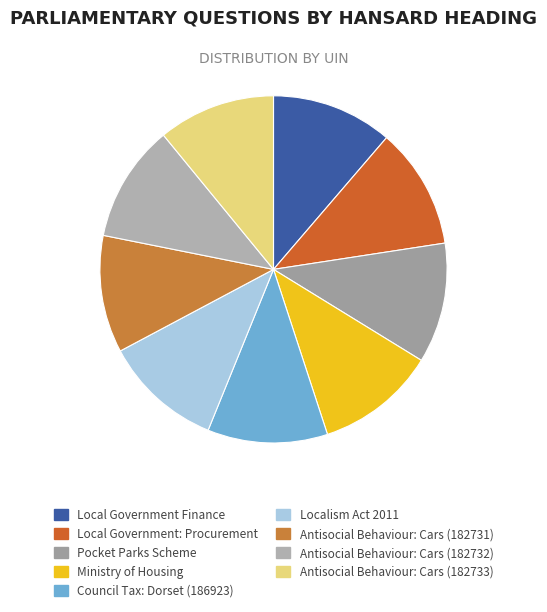

Is there any slice that represents more than half of the pie?

No